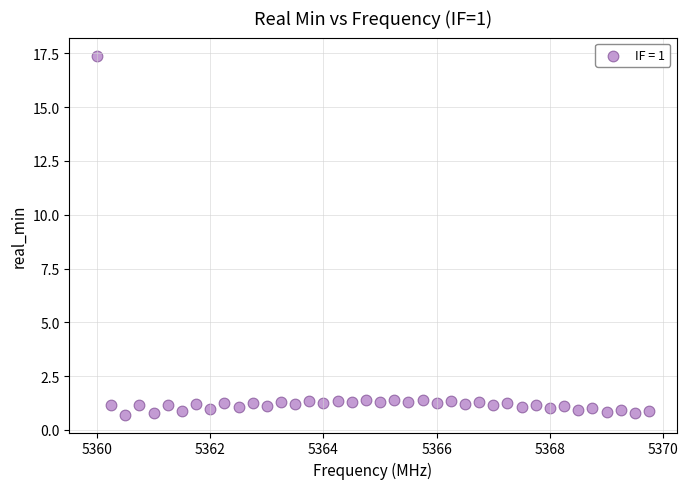

What is the range of X values (max minus min)?

9.8